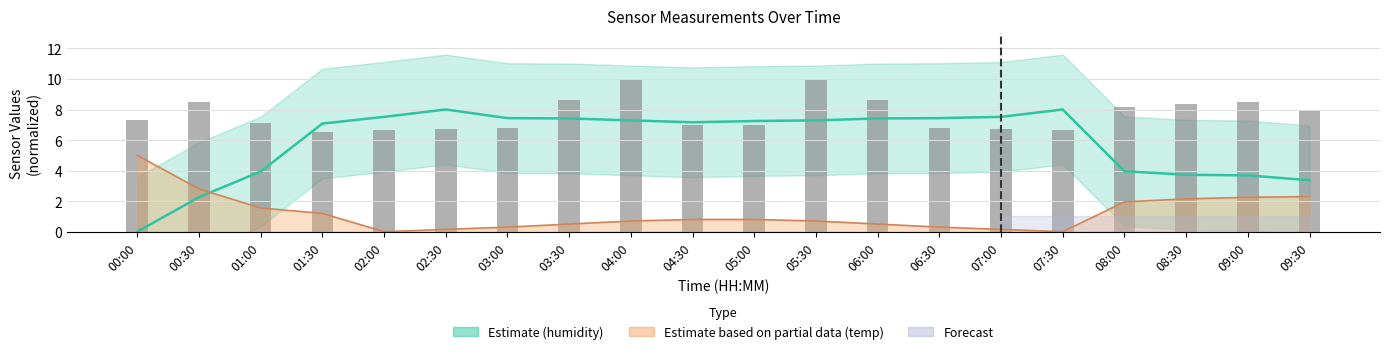

Is it true that SDS_P1 (particle) equals 6.7 at 02:30?

True